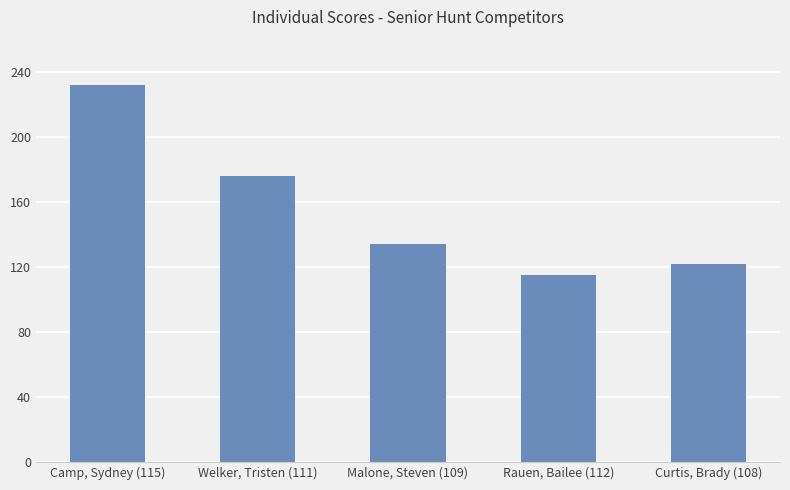

How many distinct data groups are displayed?

1